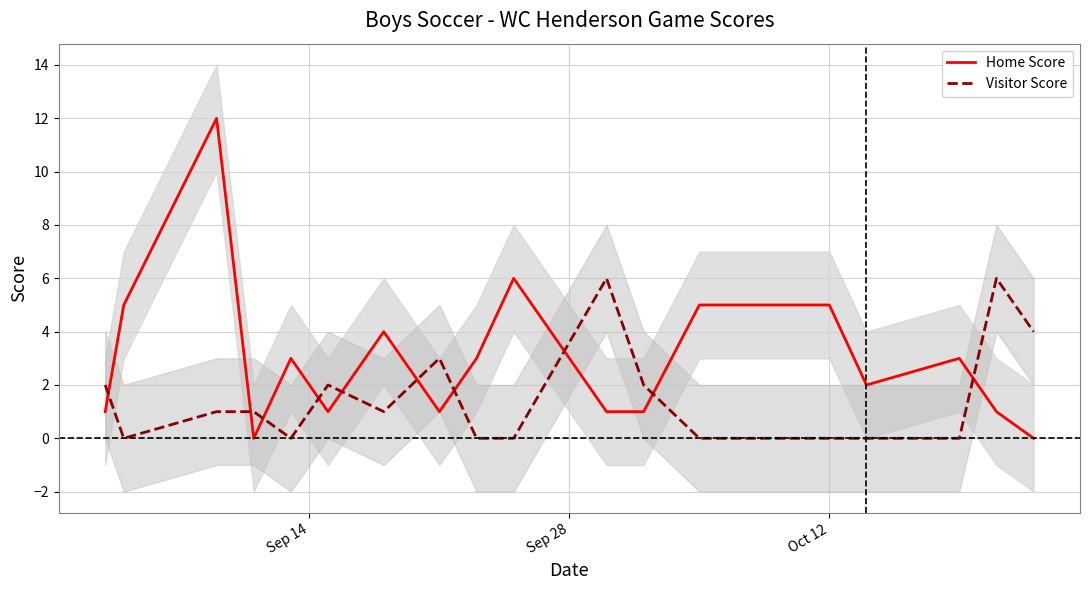

True or false: Home Score and Visitor Score cross at least once.

True